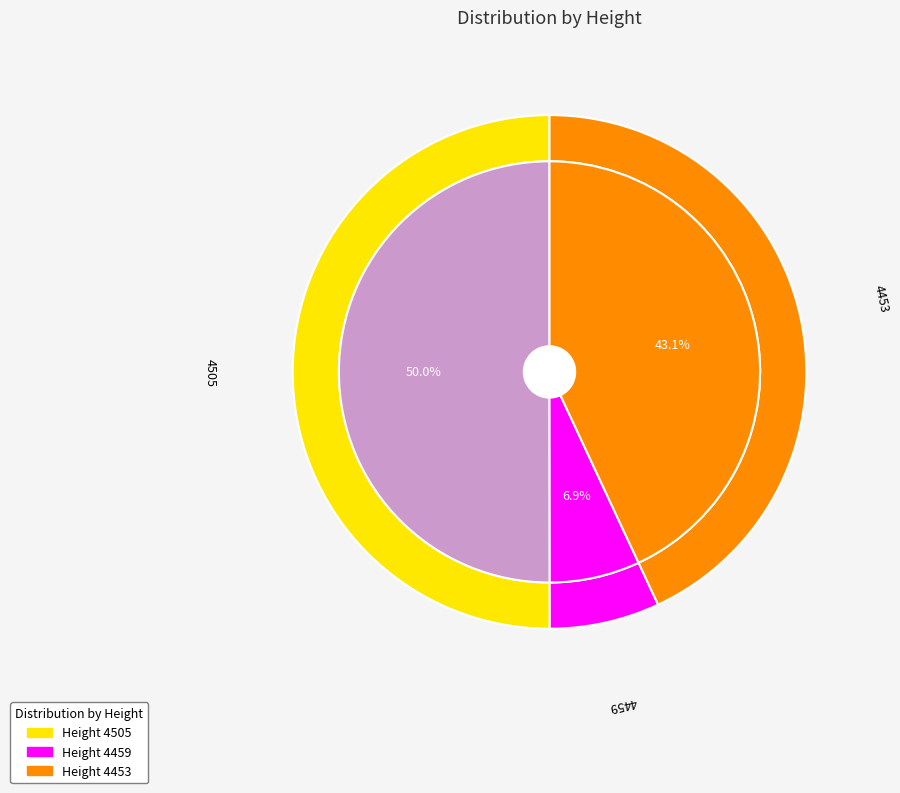

Count the number of slices in the pie.

3